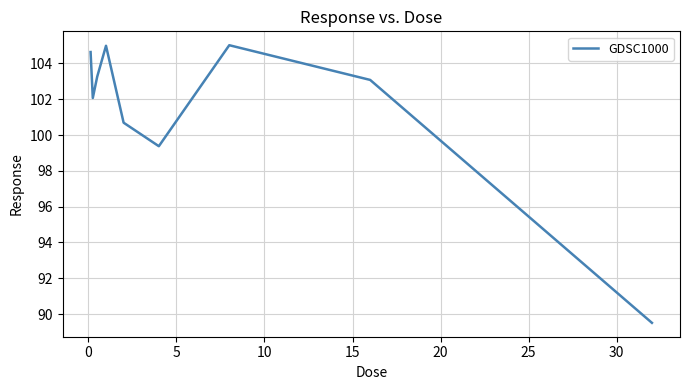

What is the greatest value displayed?

105.0